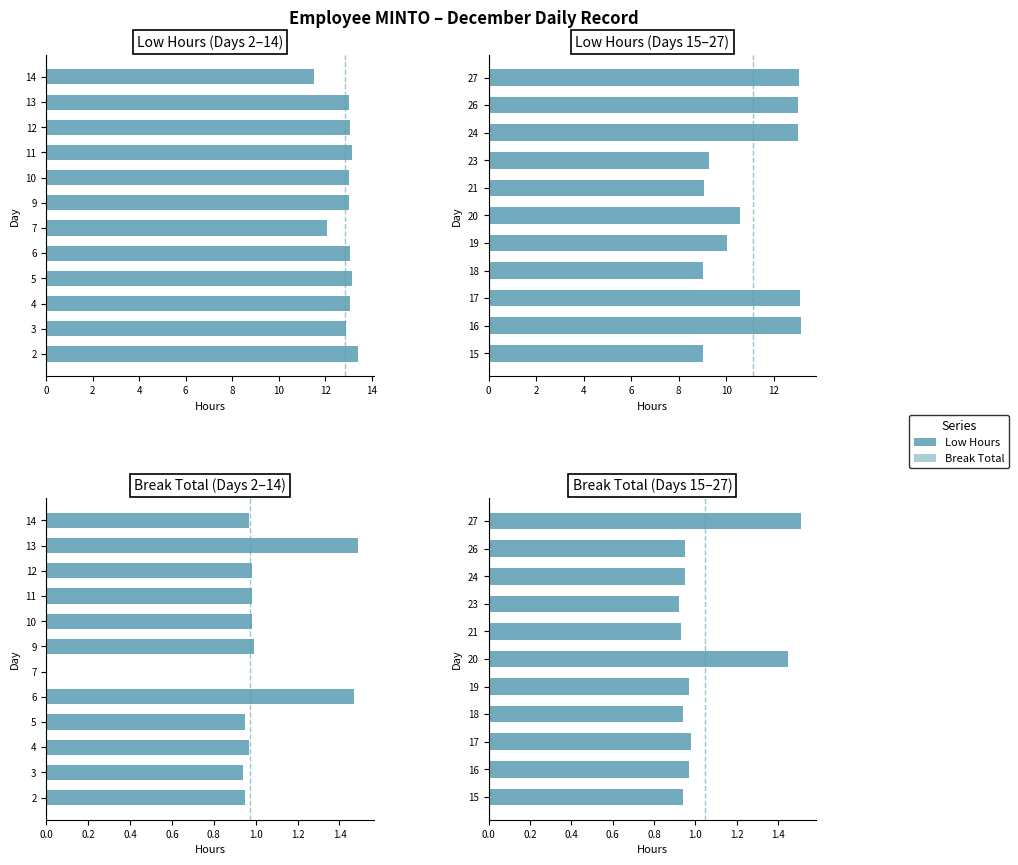

Which series has the largest total across all categories?

Low